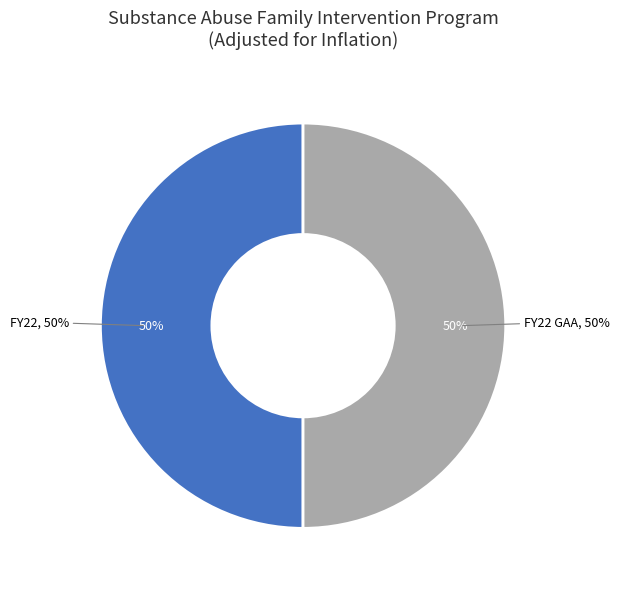

Is there a majority slice in this chart?

No